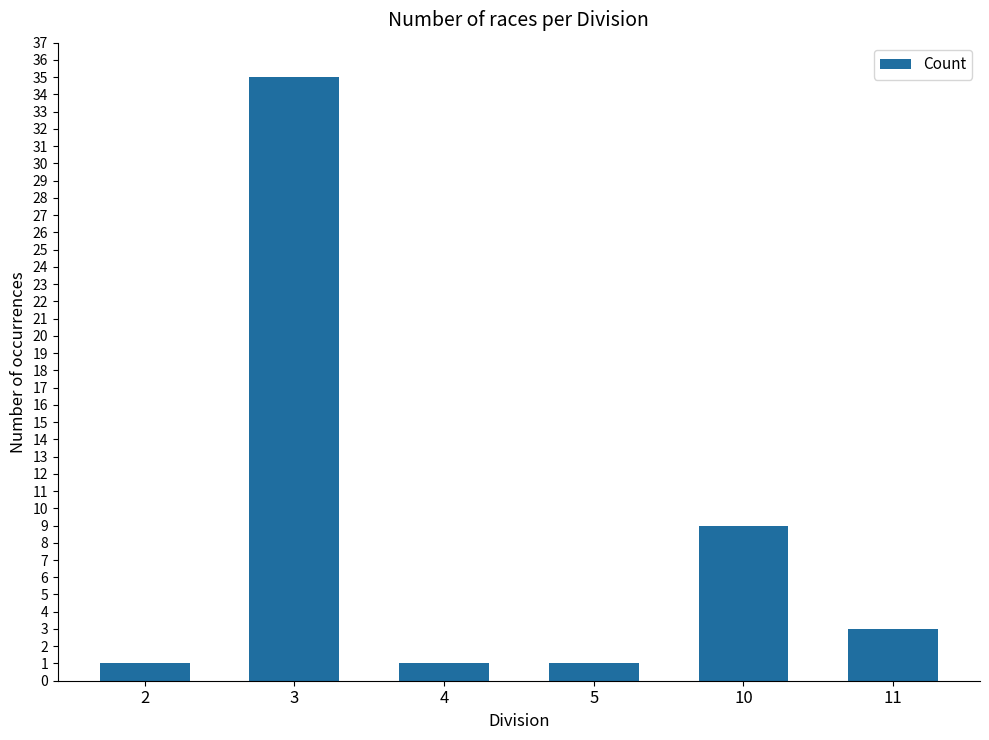

Are the bars horizontal?

No